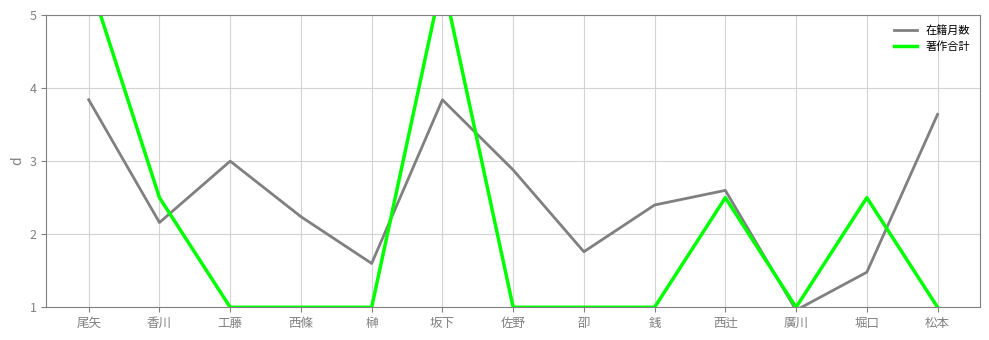

Rank the series at 西辻 from lowest to highest value.

著作合計, 在籍月数